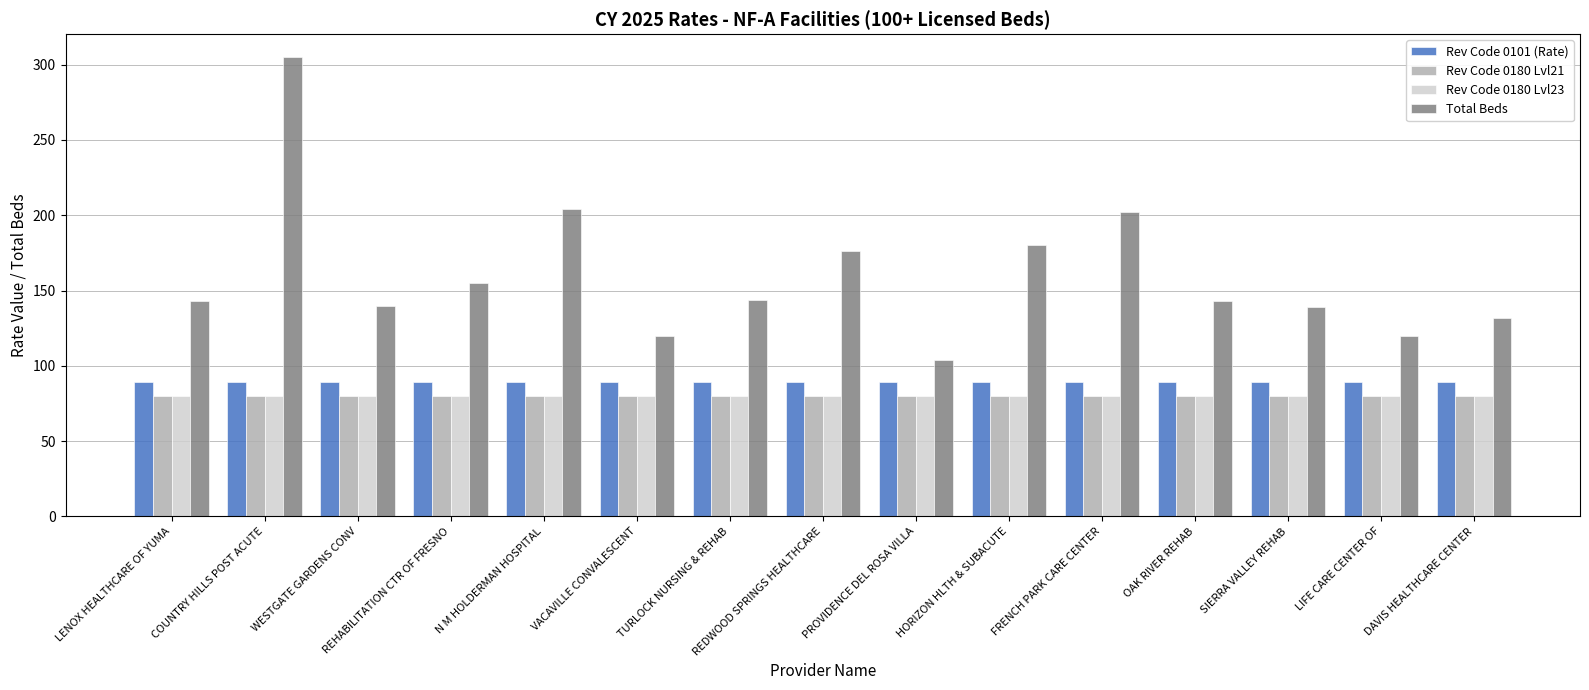

Read the Rev Code 0101 (Rate) value at VACAVILLE CONVALESCENT.

89.5